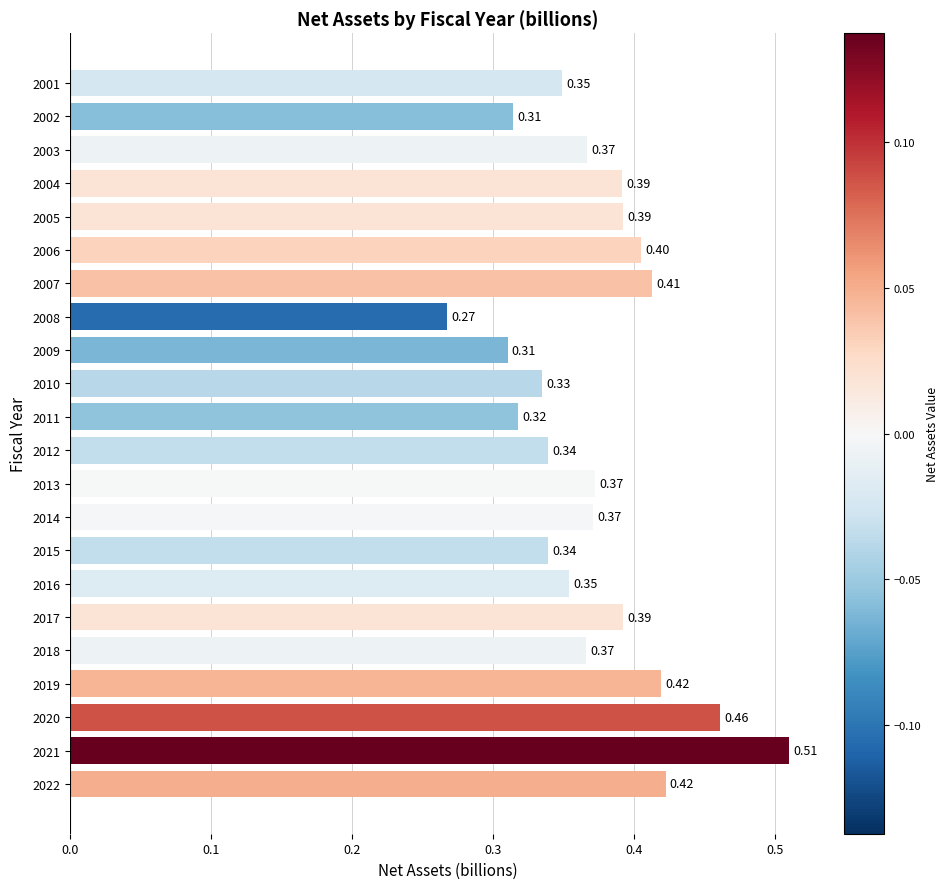

Between 2022 and 2008, which is larger?

2022